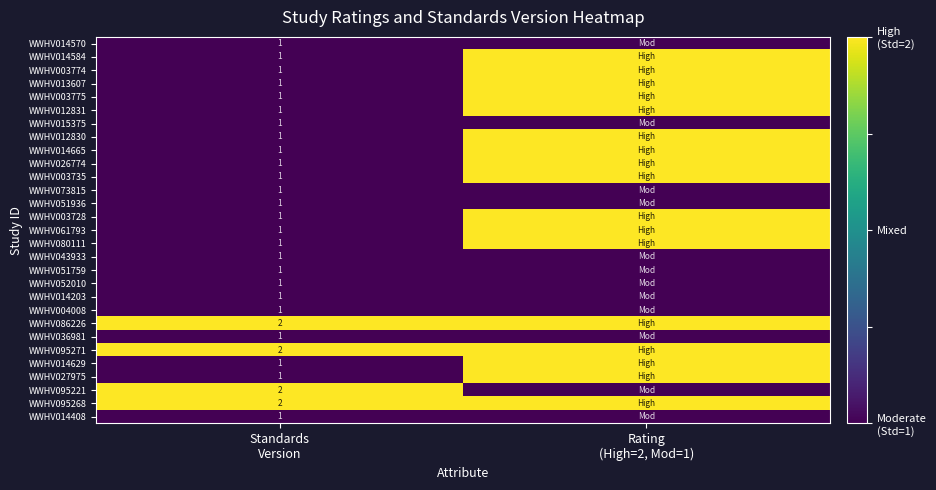

What is the total value across all series at Standards
Version?

33